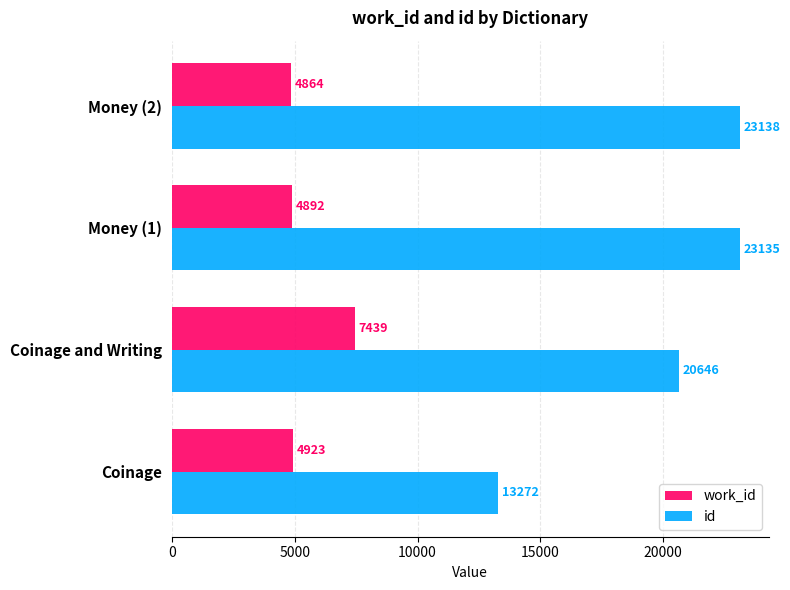

What is the difference between the id values at Money (2) and Coinage and Writing?

2492